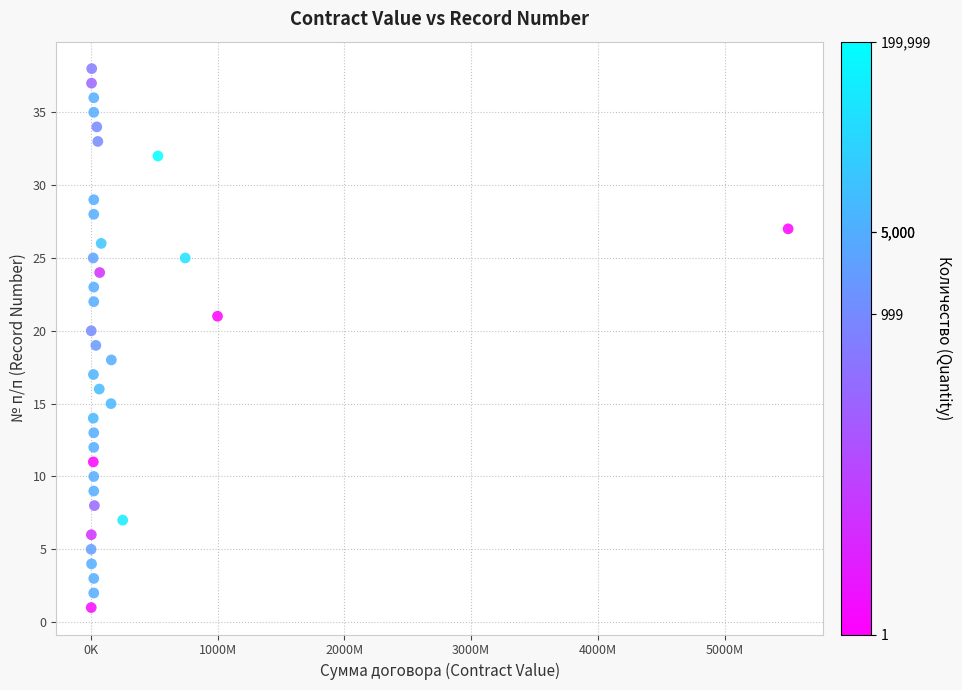

What is the range of Y values (max minus min)?

37